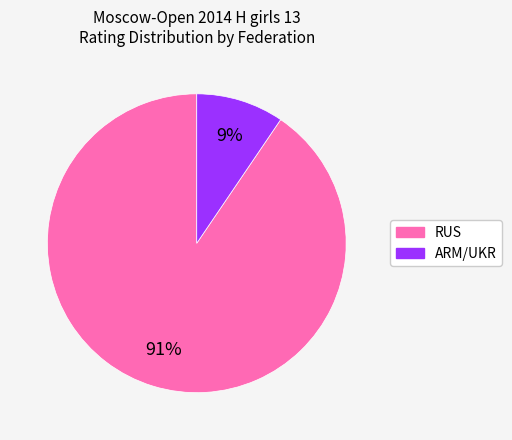

Is there any slice that represents more than half of the pie?

Yes